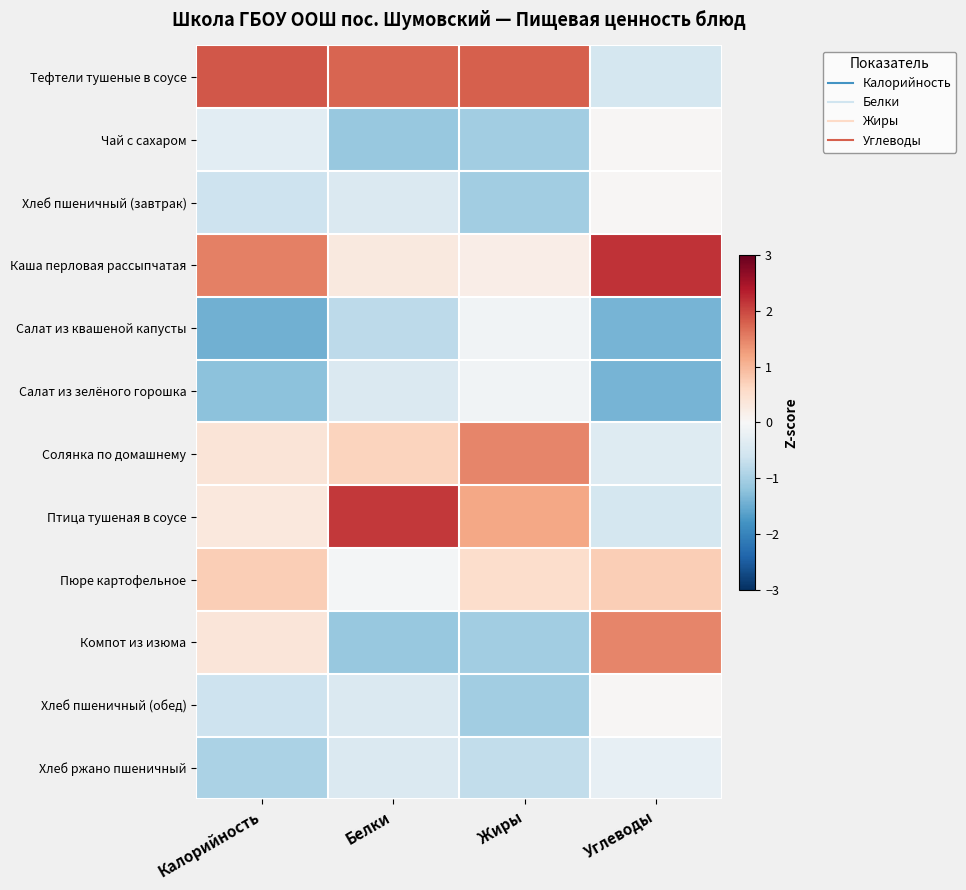

At which category is the sum across all series the highest?

Белки